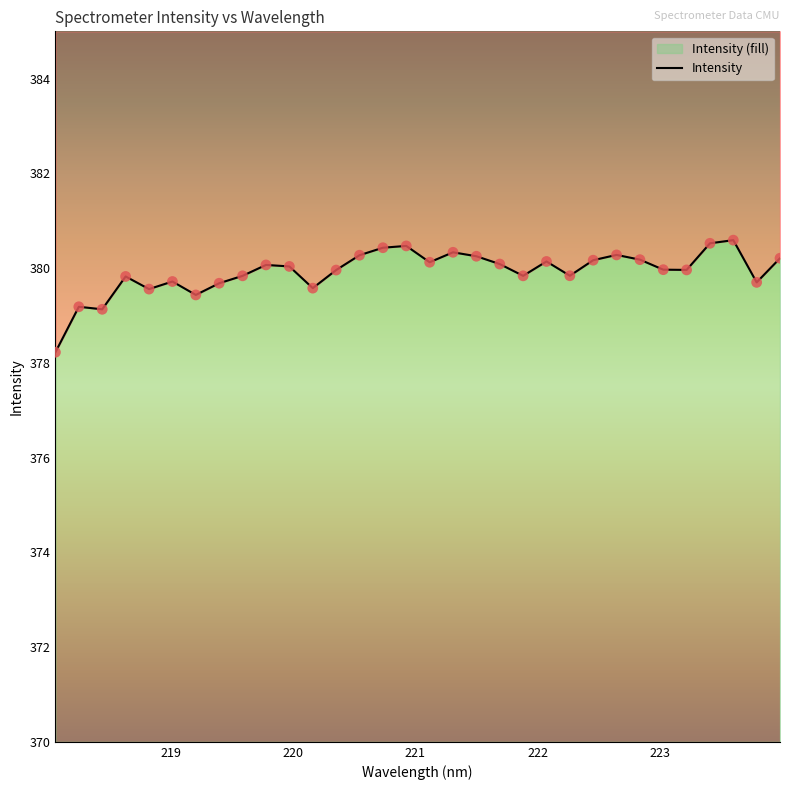

Which has a higher value, 223.0264 or 220.3533?

223.0264